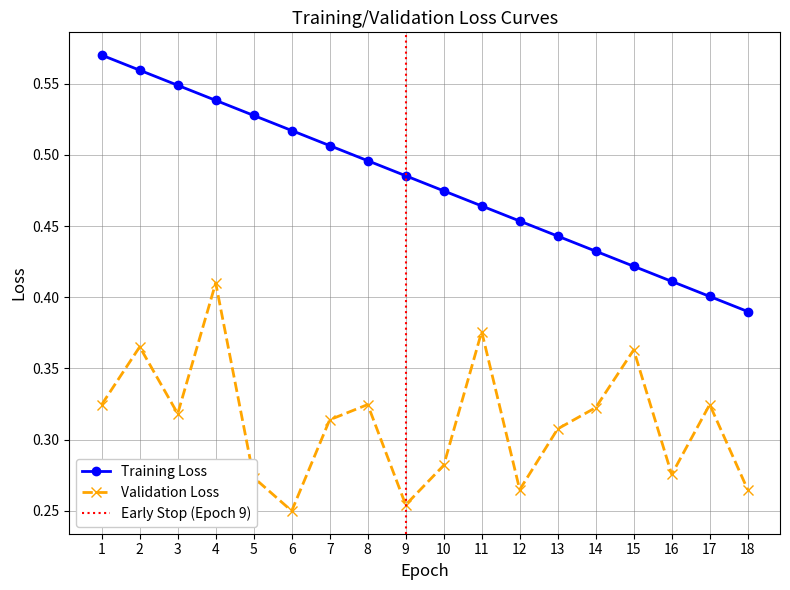

What is the total value across all series at 7?

0.8